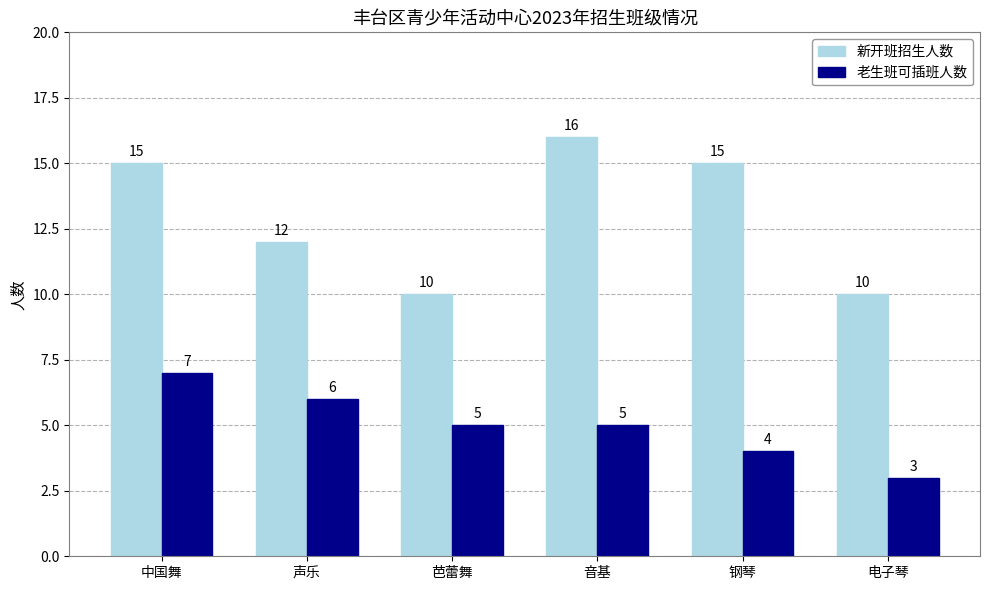

Which series has the largest range (max minus min)?

新开班招生人数